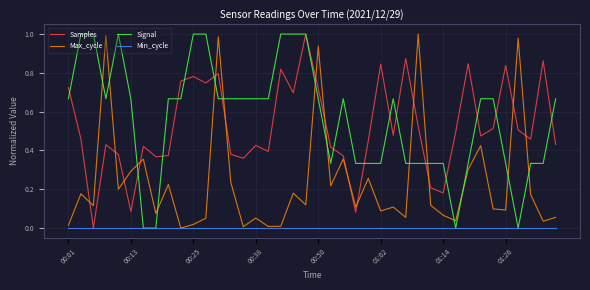

What are all the series names shown in the legend?

Samples, Max_cycle, Signal, Min_cycle